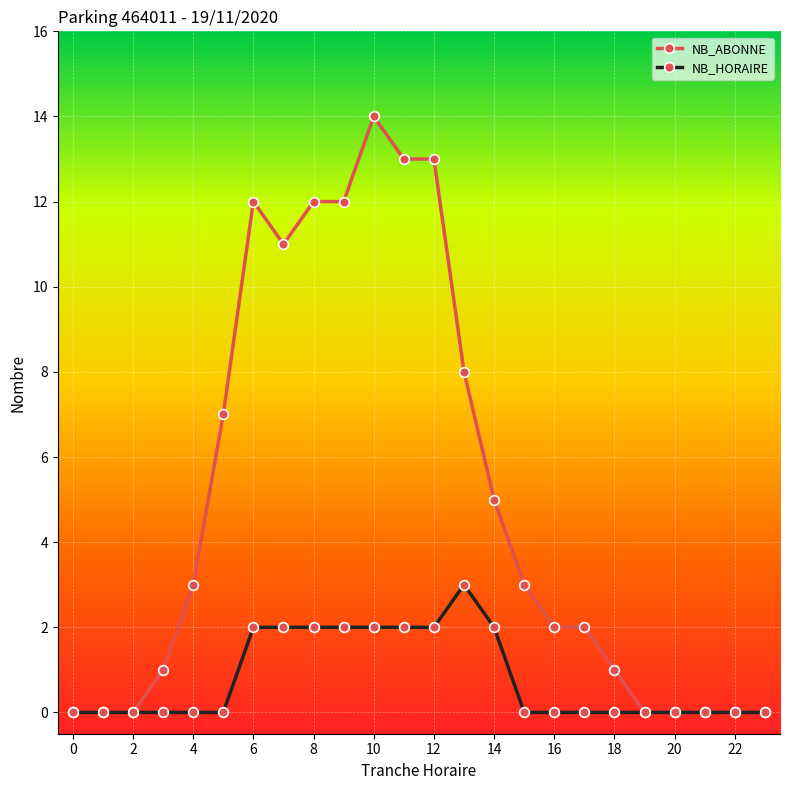

Which series has the largest total across all categories?

NB_ABONNE